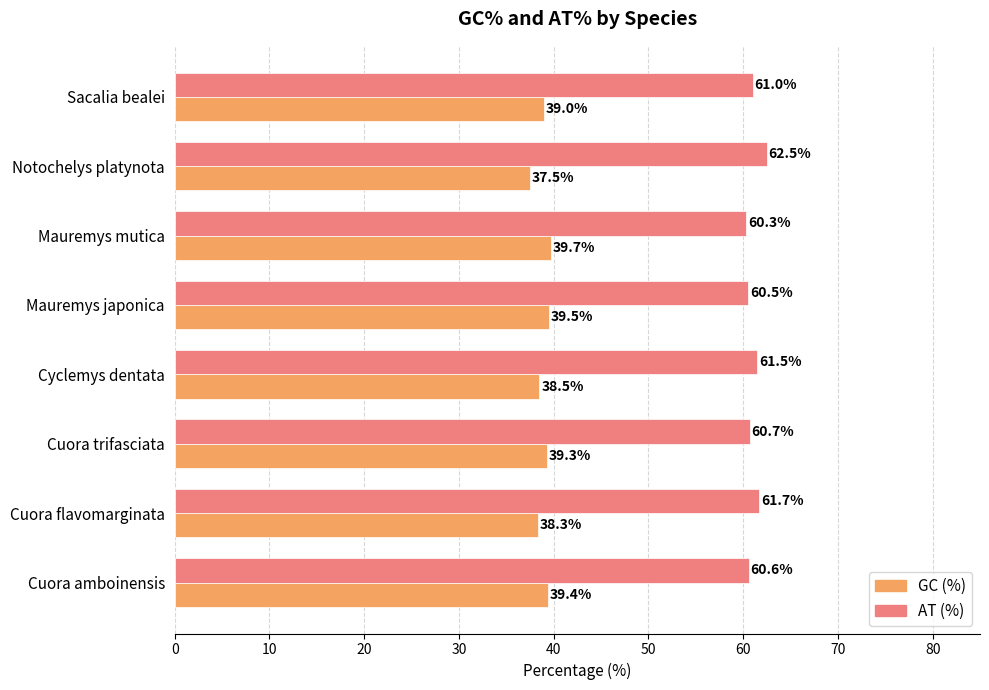

At Cuora amboinensis, list the series in order from largest to smallest.

AT (%), GC (%)